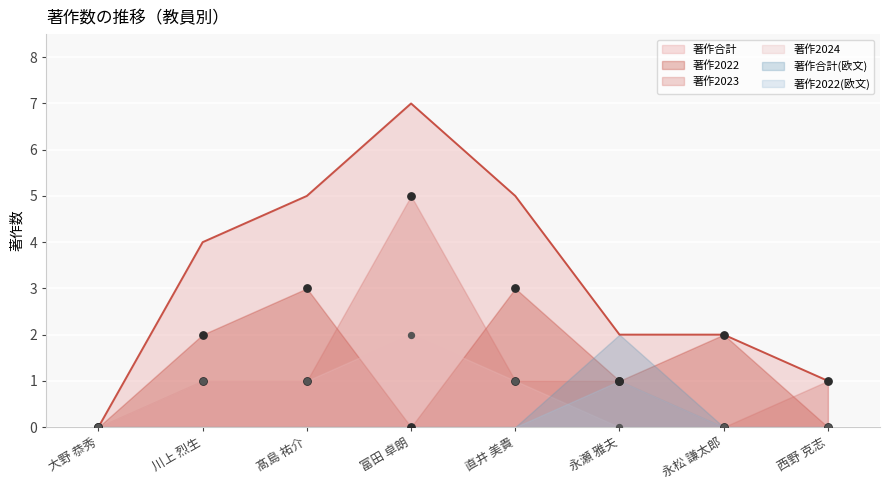

At which category is the sum across all series the highest?

富田 卓朗